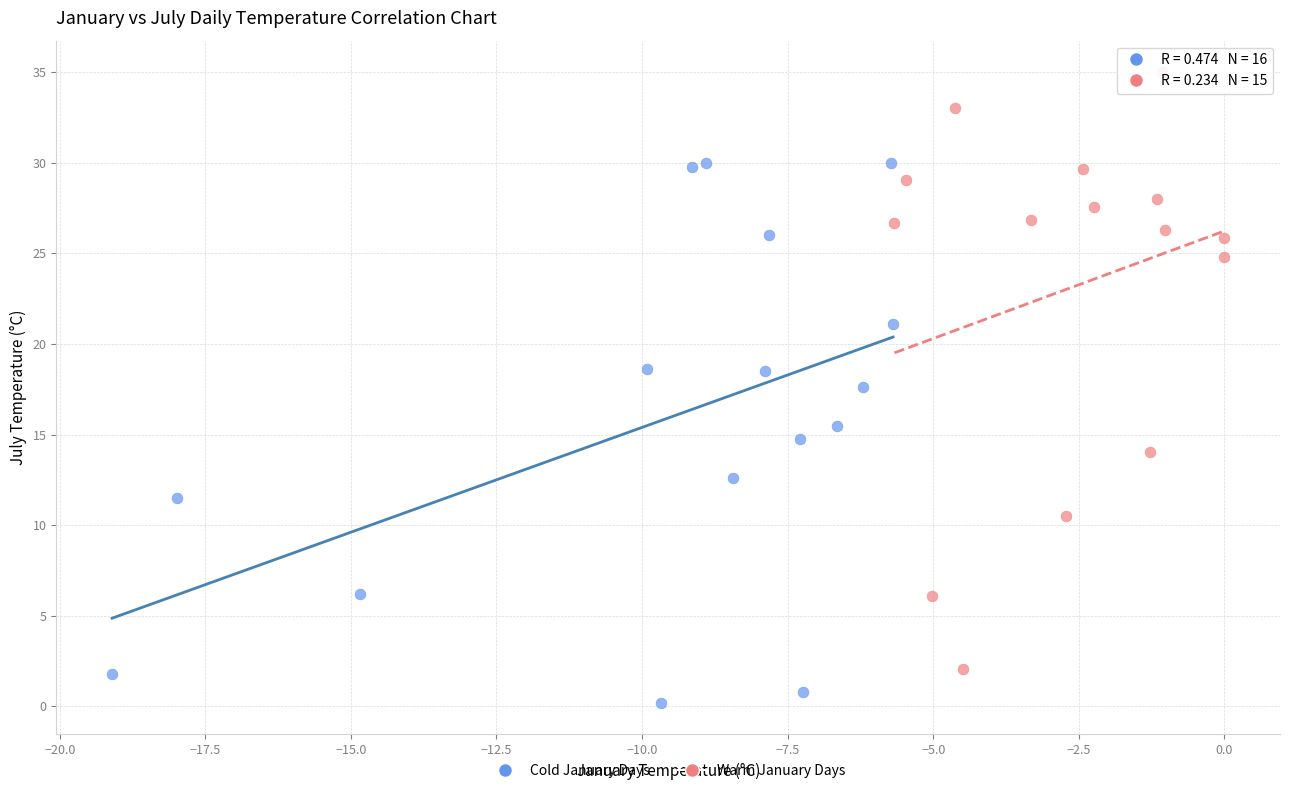

Which series contains the highest Y value?

Warm January Days